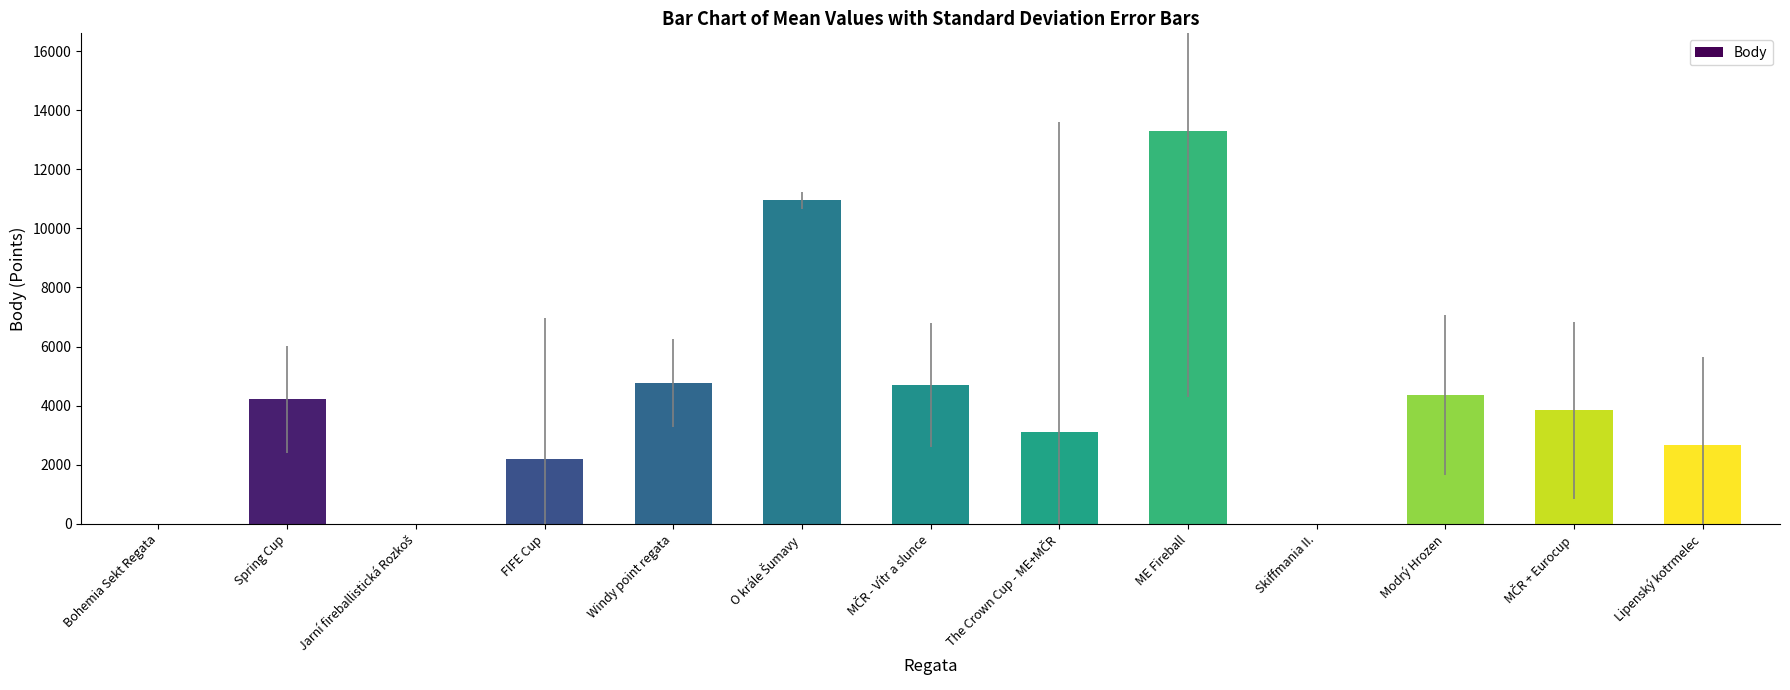

The value at Lipenský kotrmelec is 2658. True or false?

True